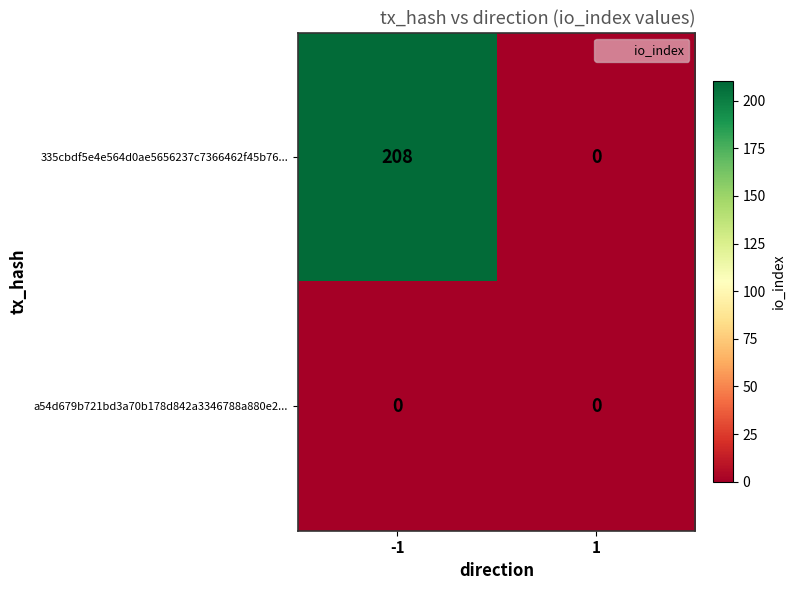

List the series in order of their peak value, lowest first.

a54d679b721bd3a70b178d842a3346788a880e2..., 335cbdf5e4e564d0ae5656237c7366462f45b76...